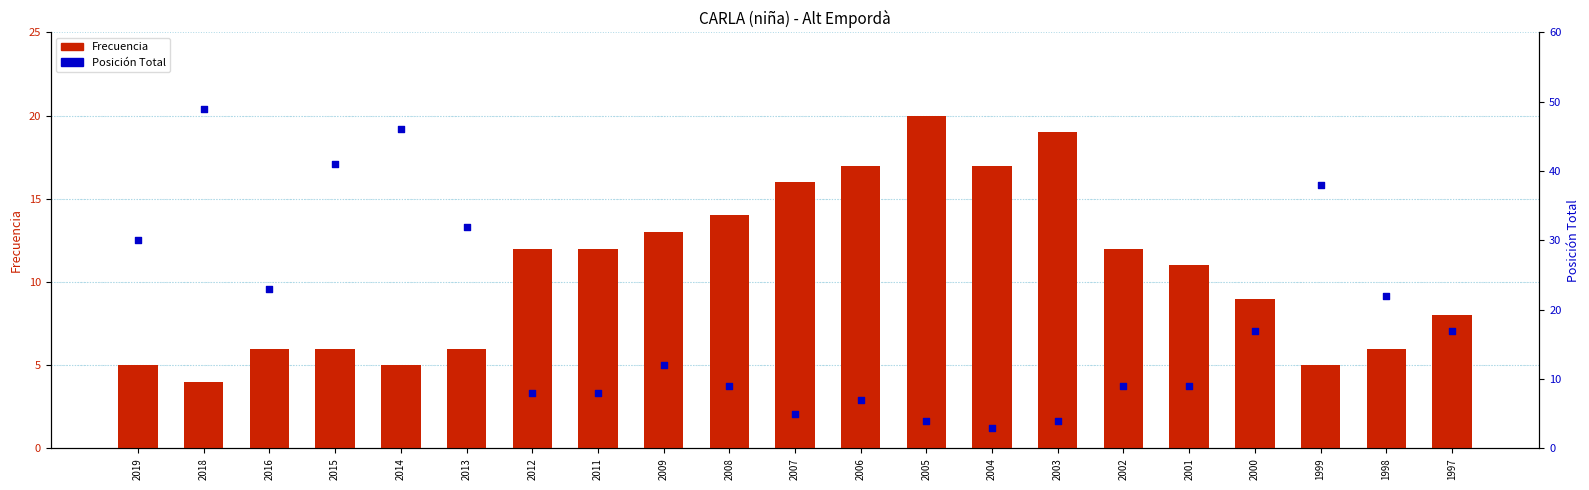

Which series has the widest spread of Y values?

Posición Total